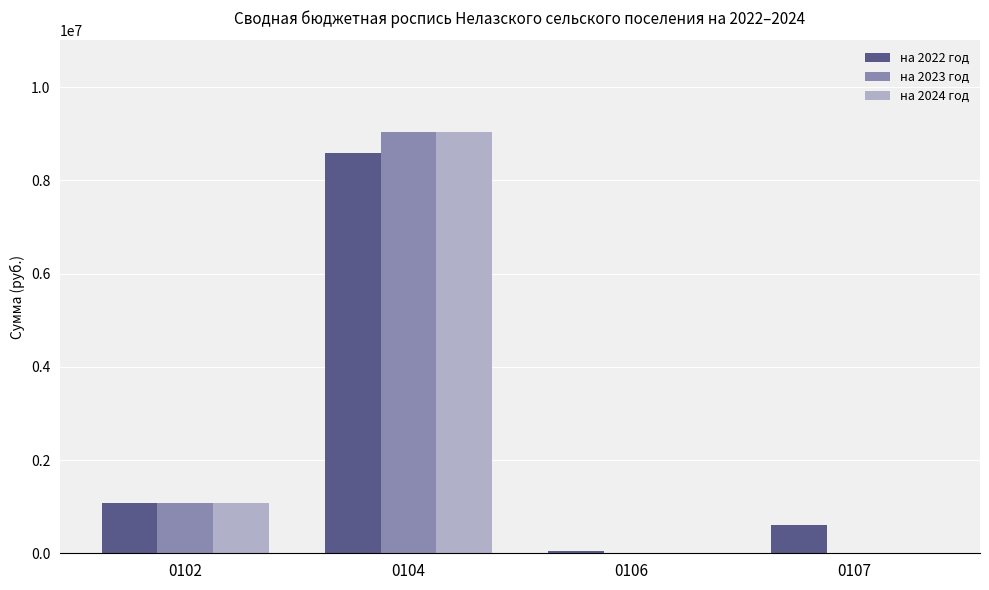

How many groups of bars are there?

4